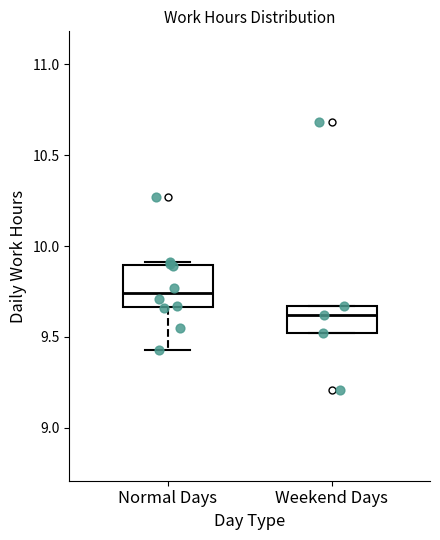

Where does the lower whisker of the box for Normal Days end on the y-axis? The values are not printed on the chart, so give them approximately, as read against the axis.

9.45